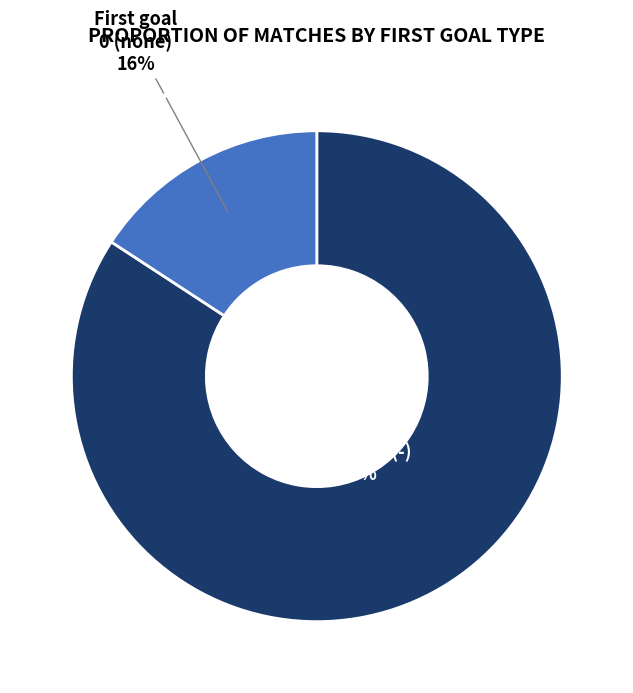

Is there a majority slice in this chart?

Yes